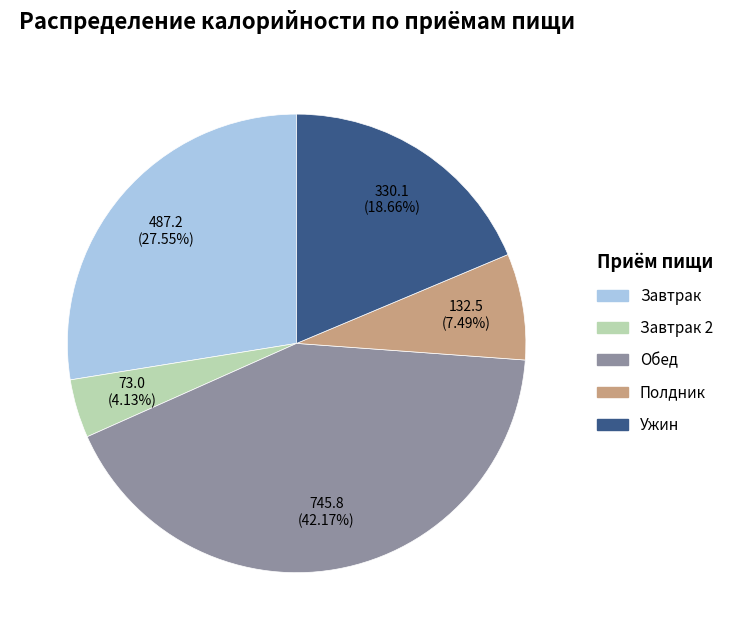

To the nearest percent, what is the difference between the largest and smallest slice percentages?

38%